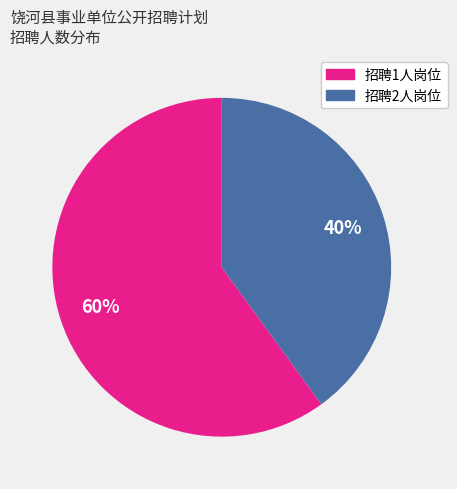

Is there any slice that represents more than half of the pie?

Yes